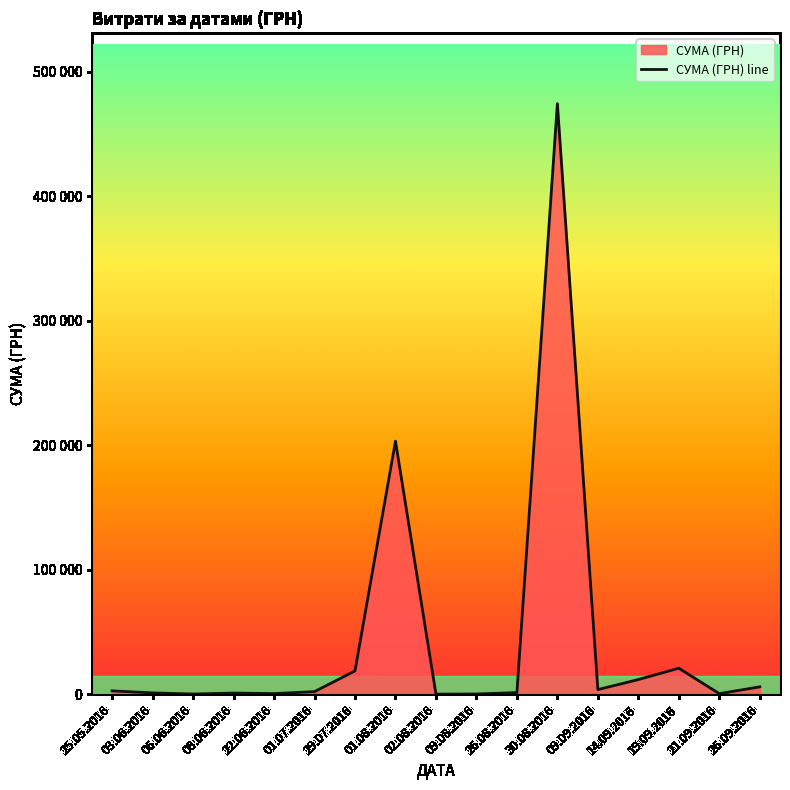

The chart shows a value of 4.8 at 02.08.2016. True or false?

False